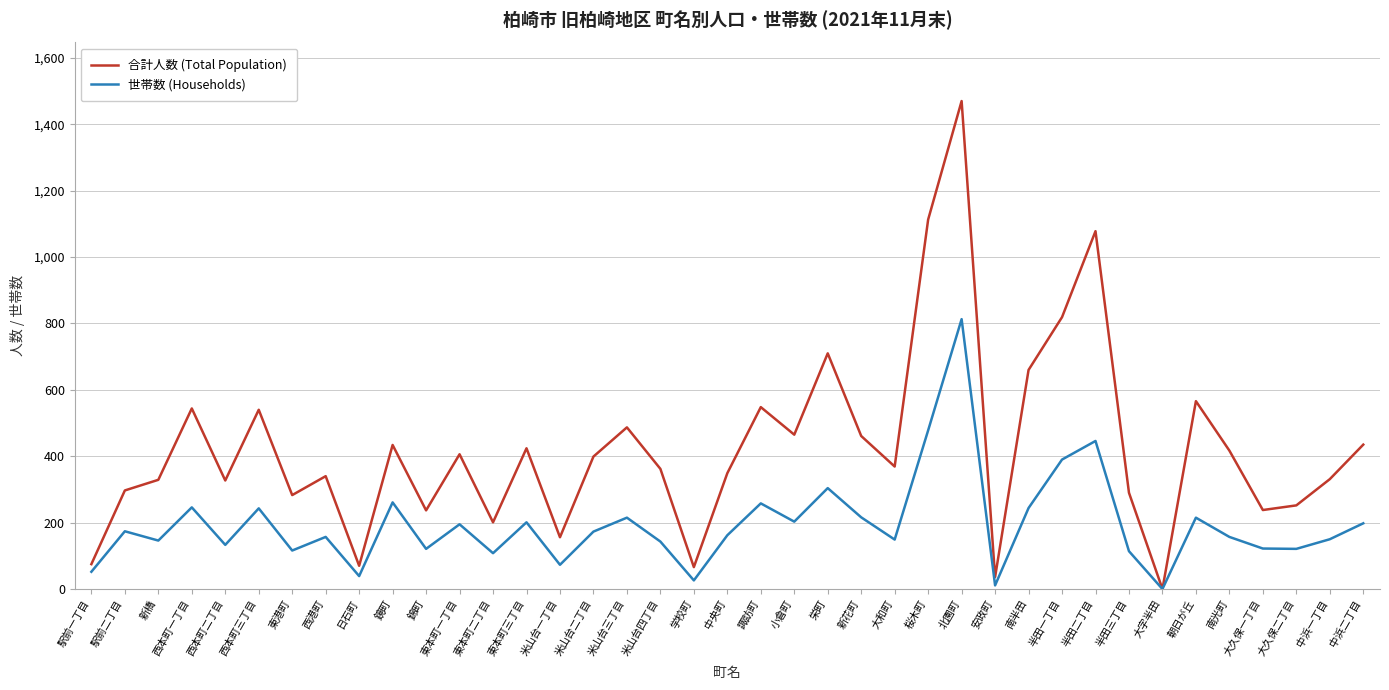

Is it true that 世帯数 (Households) equals 181 at 半田二丁目?

False